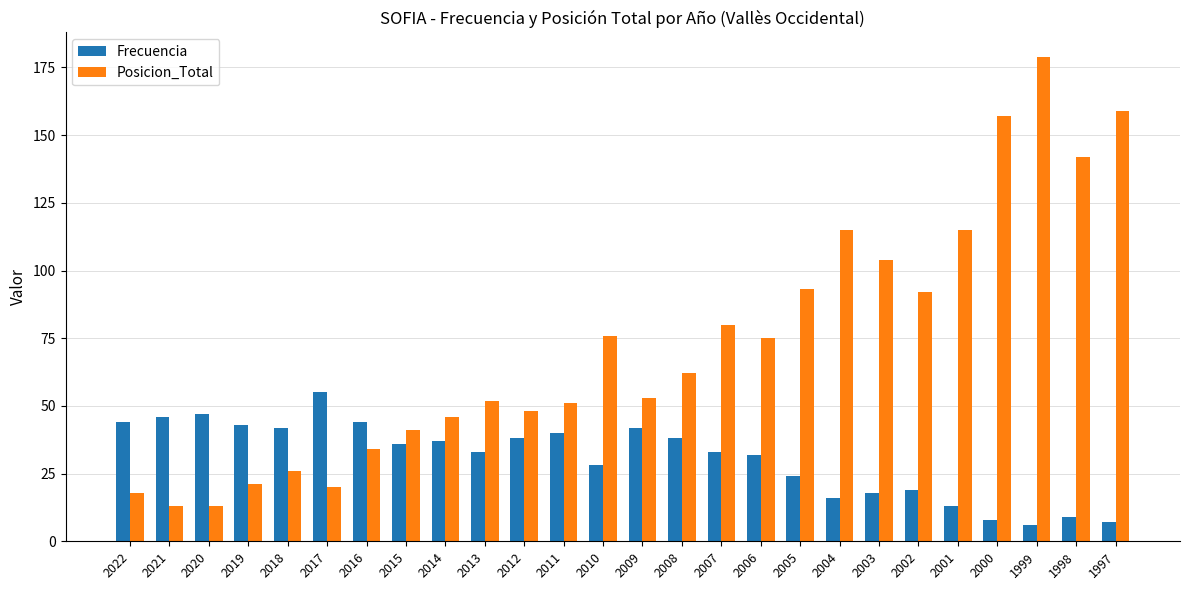

Reading right to left, list all the values displayed in this chart.

Frecuencia: 1997=7	1998=9	1999=6	2000=8	2001=13	2002=19	2003=18	2004=16	2005=24	2006=32	2007=33	2008=38	2009=42	2010=28	2011=40	2012=38	2013=33	2014=37	2015=36	2016=44	2017=55	2018=42	2019=43	2020=47	2021=46	2022=44
Posicion_Total: 1997=159	1998=142	1999=179	2000=157	2001=115	2002=92	2003=104	2004=115	2005=93	2006=75	2007=80	2008=62	2009=53	2010=76	2011=51	2012=48	2013=52	2014=46	2015=41	2016=34	2017=20	2018=26	2019=21	2020=13	2021=13	2022=18